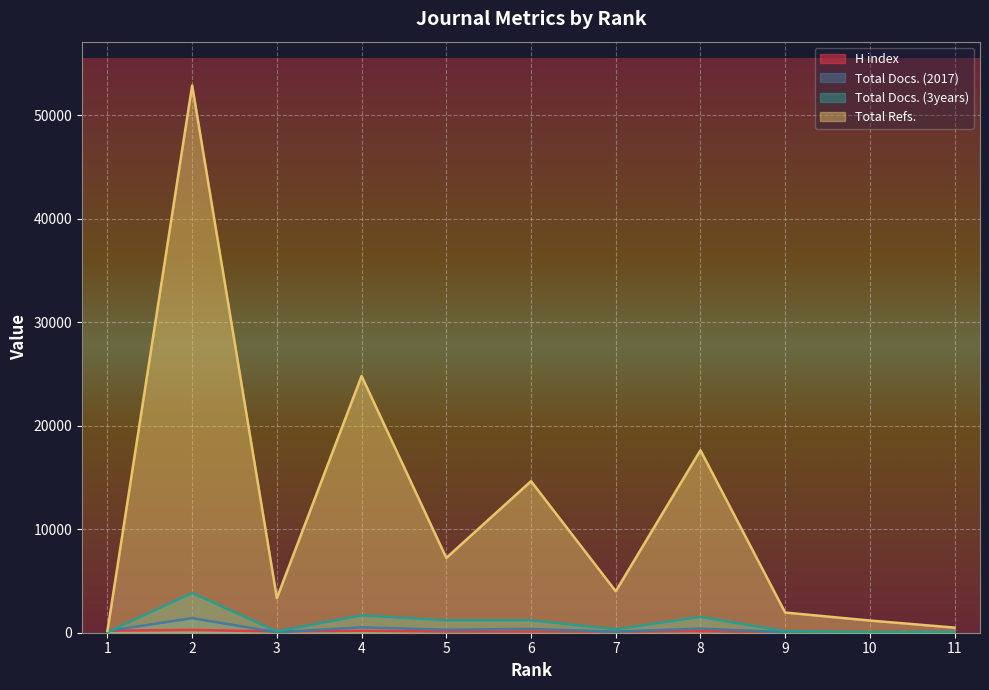

True or false: Total Refs. and Total Docs. (3years) intersect in this chart.

False